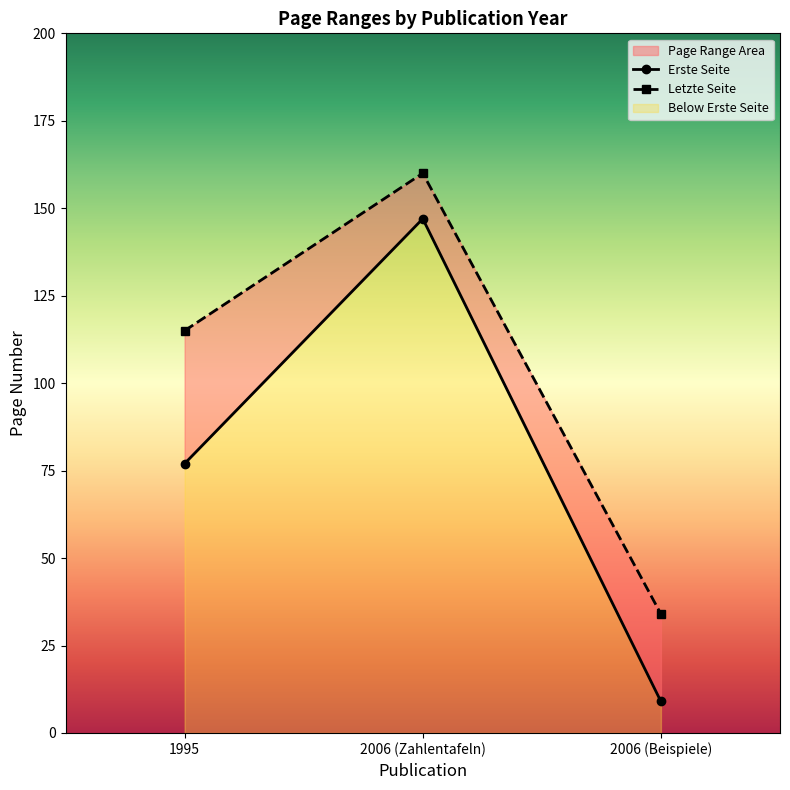

Reading left to right, list all the values displayed in this chart.

Erste Seite: 77	147	9
Letzte Seite: 115	160	34